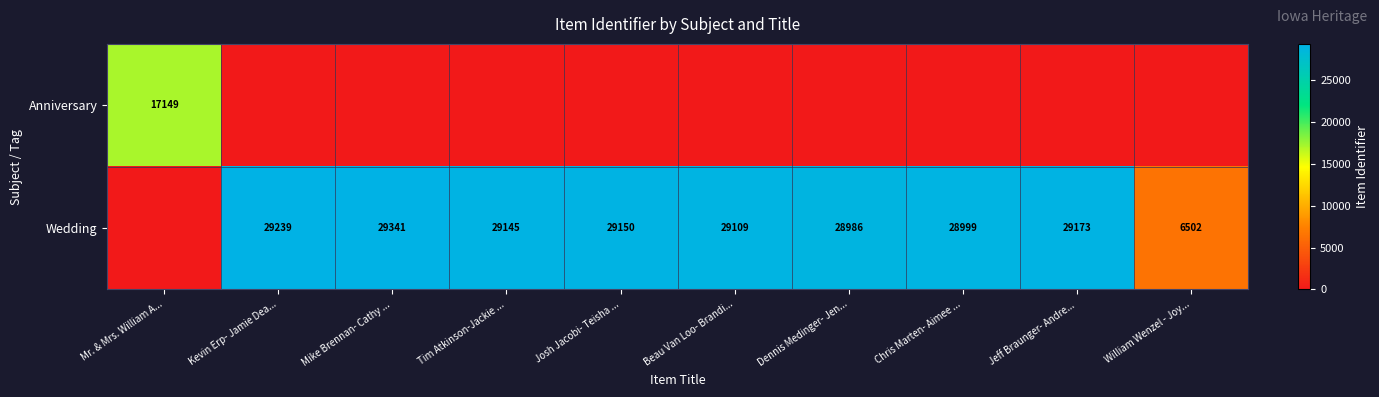

Is the value of Anniversary at Mr. & Mrs. William A... greater than the value of Wedding at Jeff Braunger- Andre...?

No